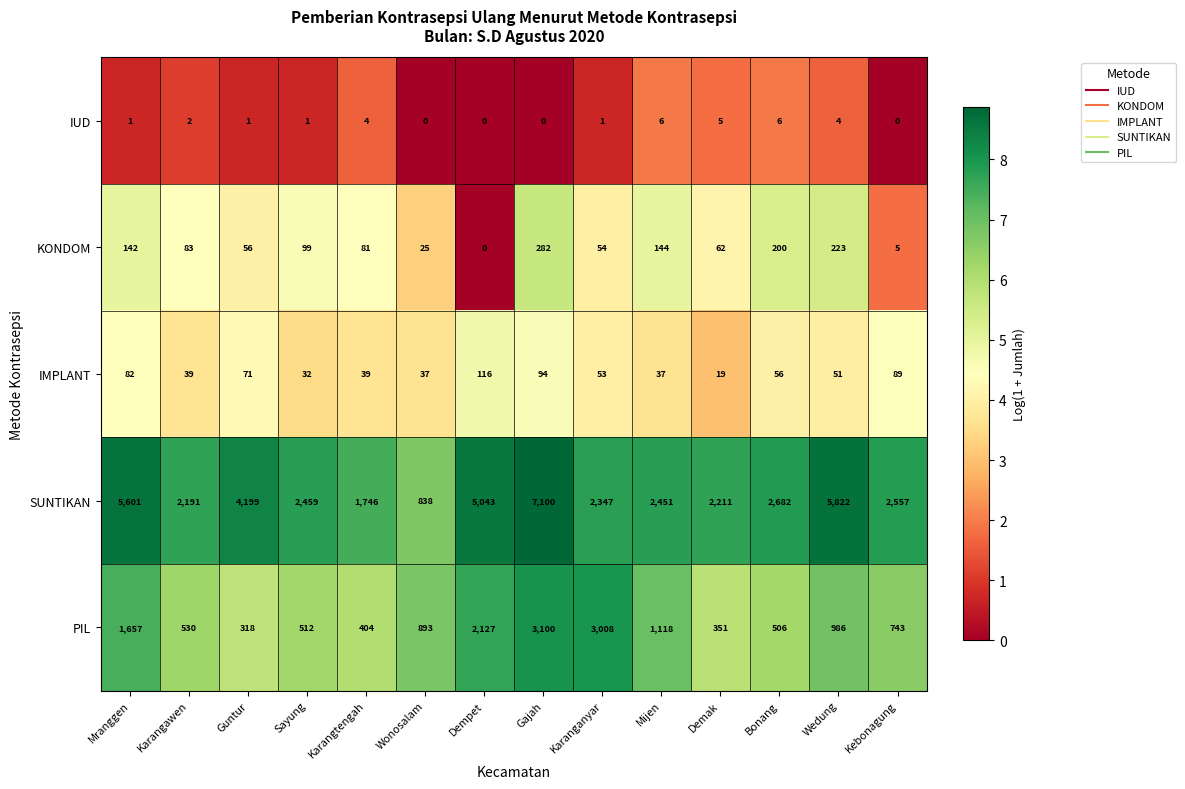

Rank the series by their maximum value, from lowest to highest.

IUD, IMPLANT, KONDOM, PIL, SUNTIKAN